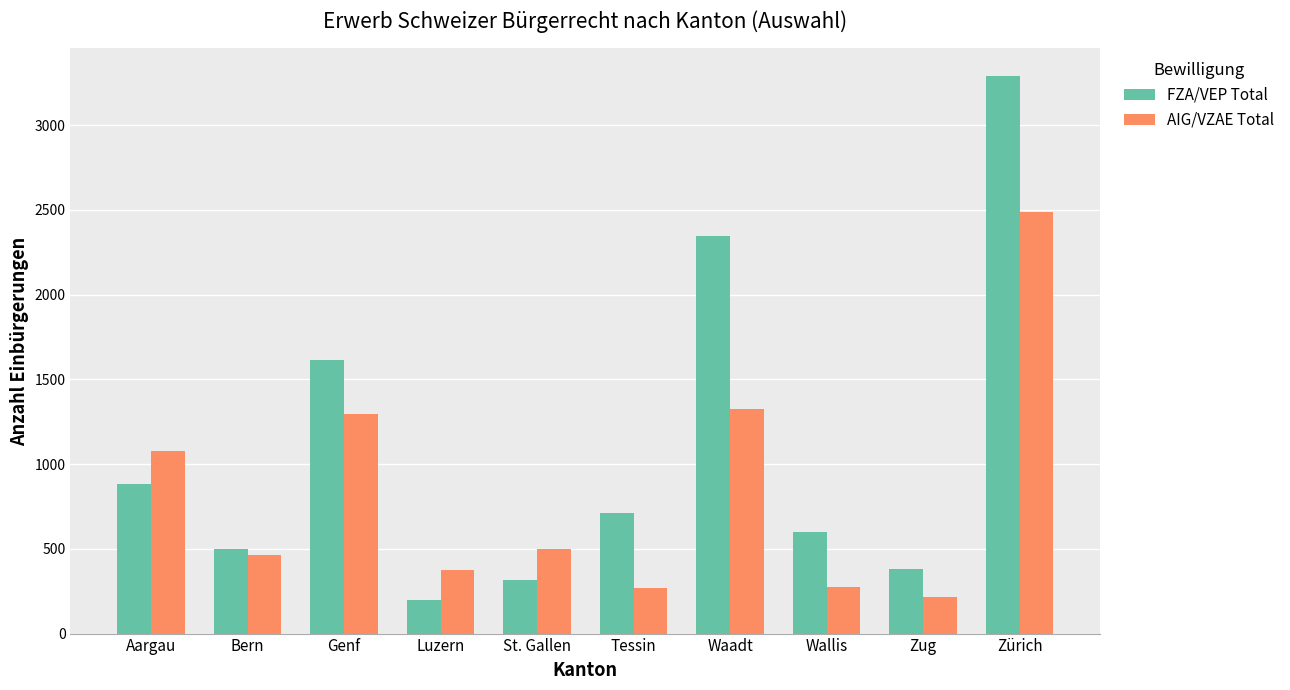

Count the number of data series in this chart.

2